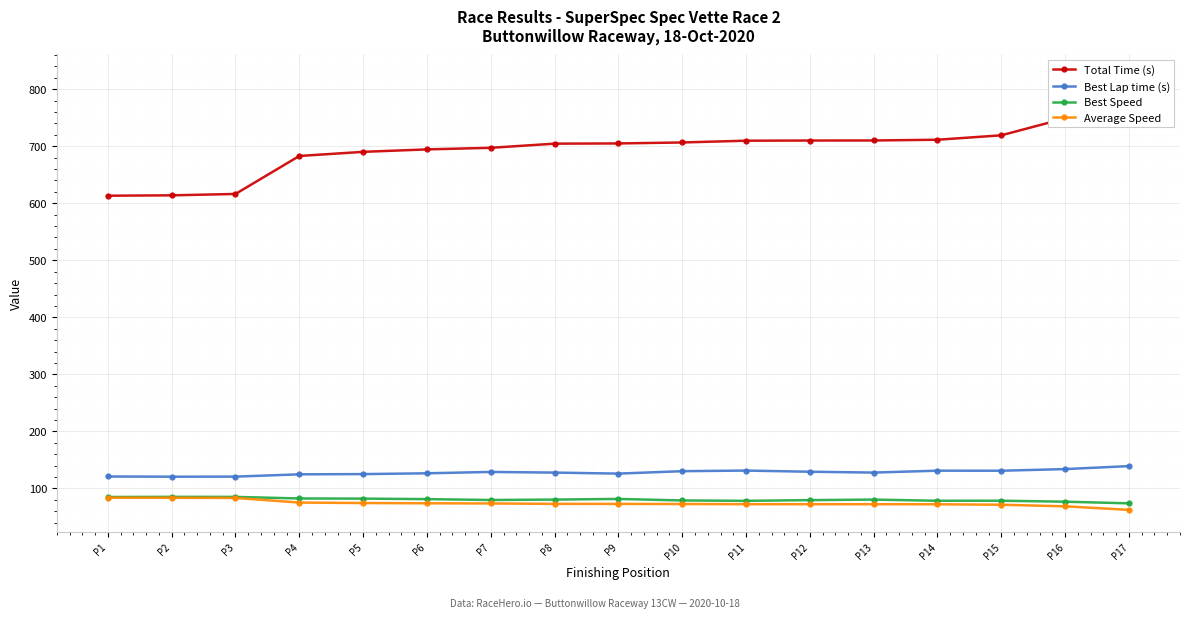

What are all the series names shown in the legend?

Total Time (s), Best Lap time (s), Best Speed, Average Speed